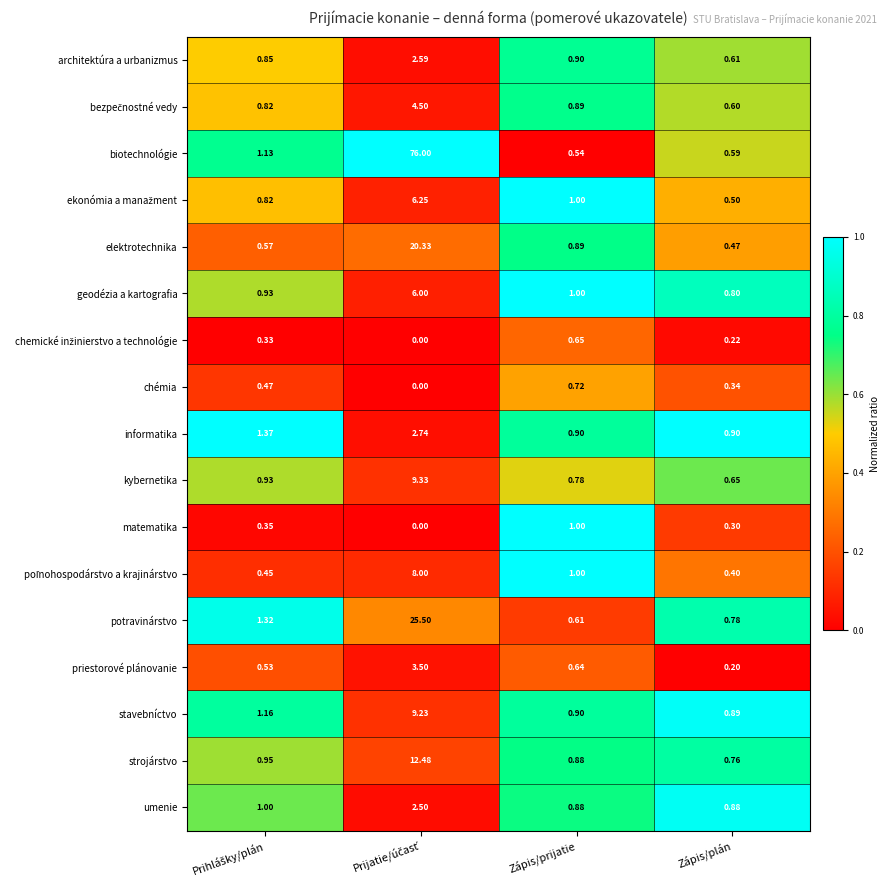

Which series has the largest range (max minus min)?

biotechnológie